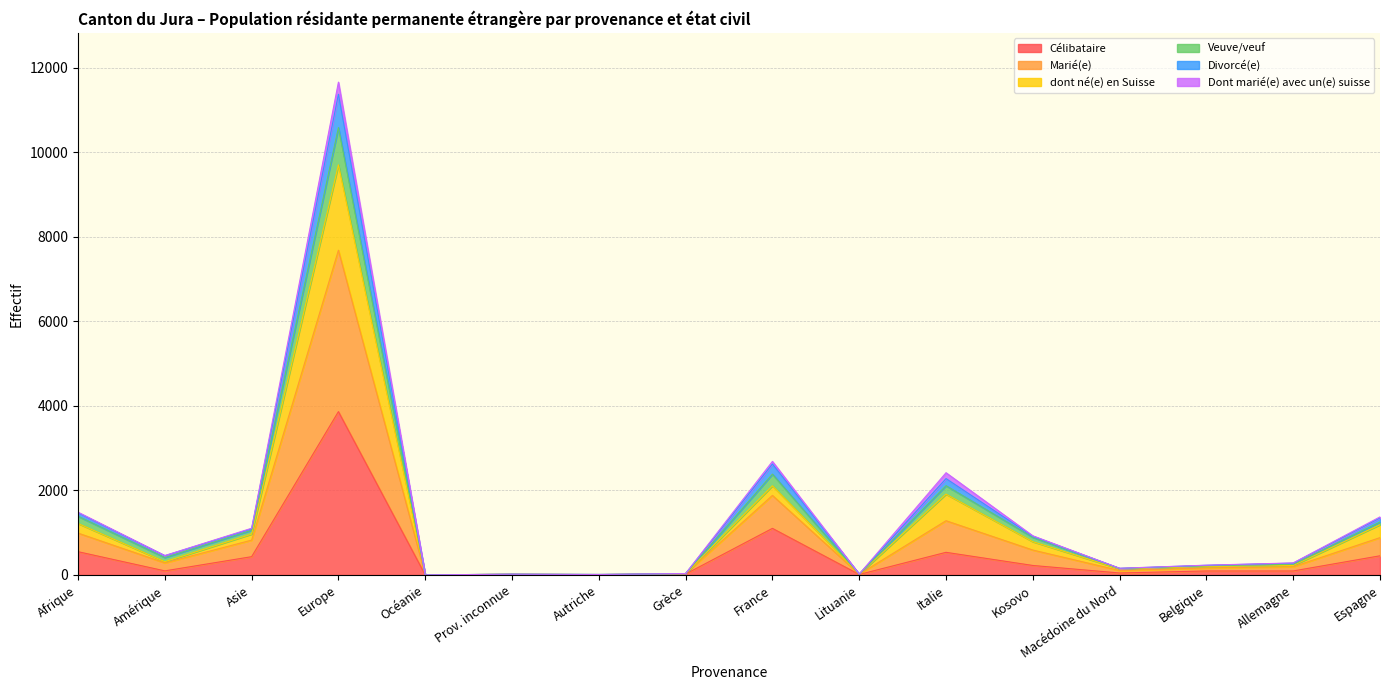

Is it true that Célibataire equals 688 at France?

False